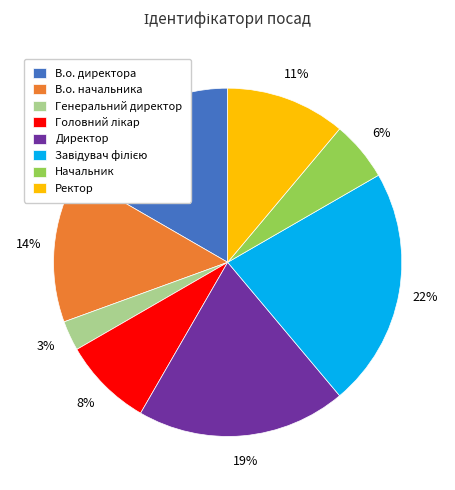

Does В.о. директора account for over 50% of the chart?

No